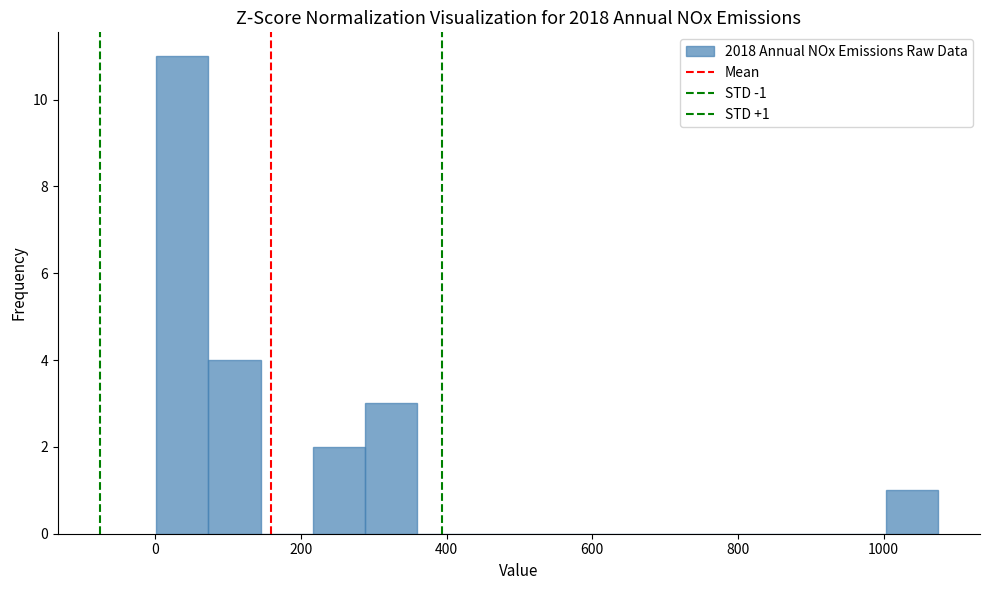

Around what value on the x-axis is the tallest bar? Give the approximate position of its centre, as read against the axis.

40